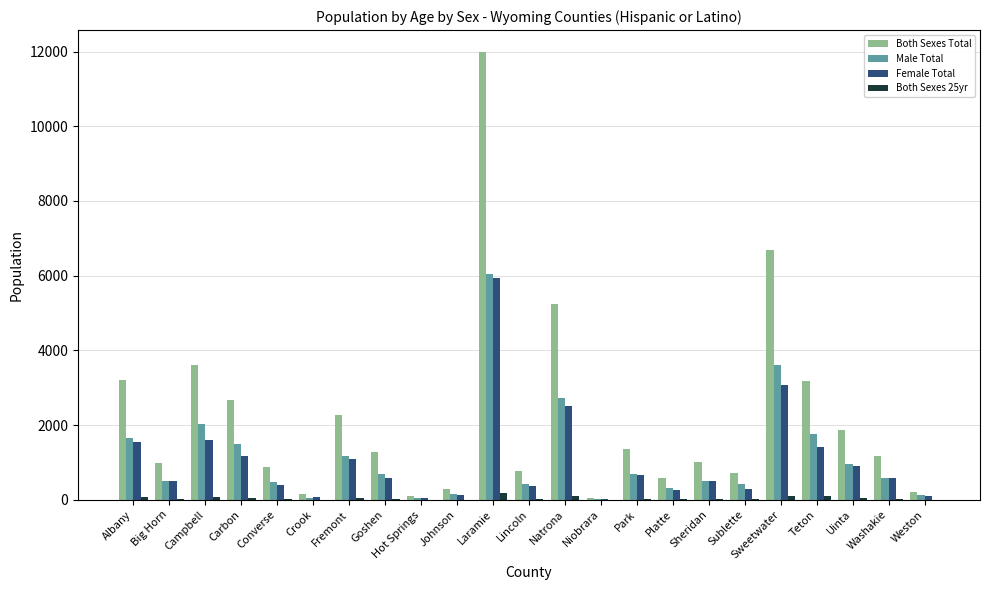

Between Carbon and Washakie, which series saw the biggest shift?

Both Sexes Total